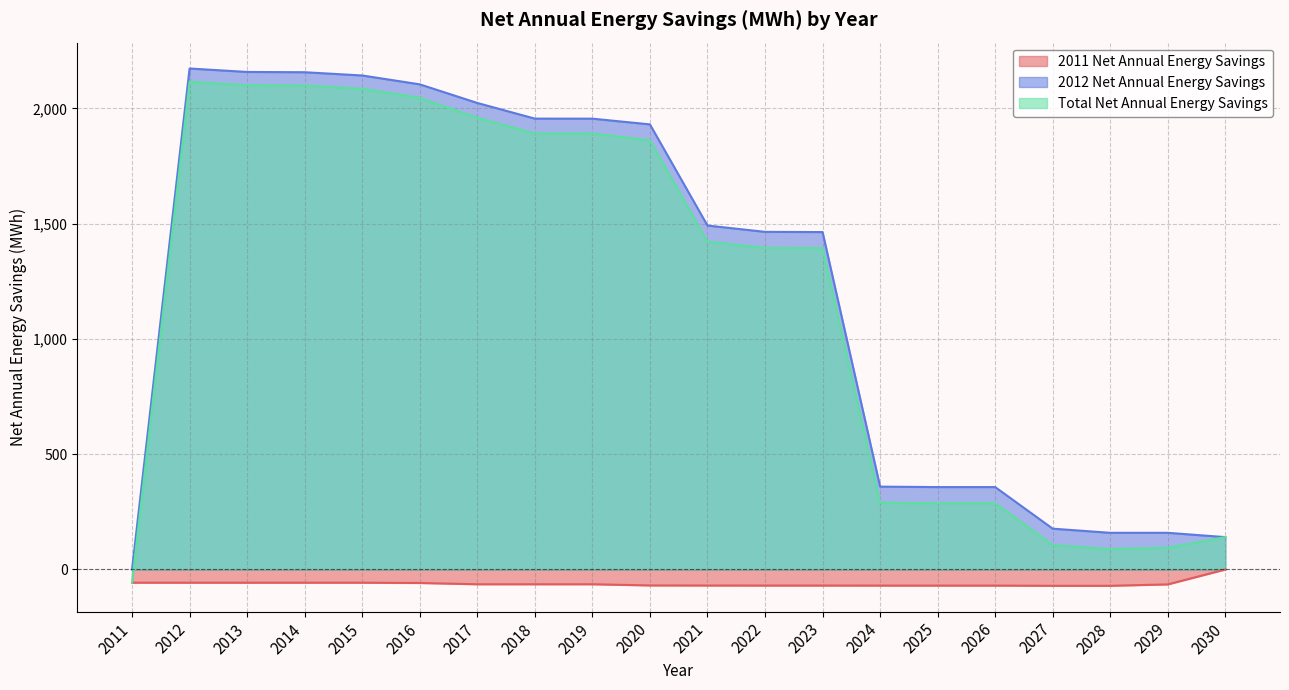

At which category does Total Net Annual Energy Savings reach its first local valley?

2028